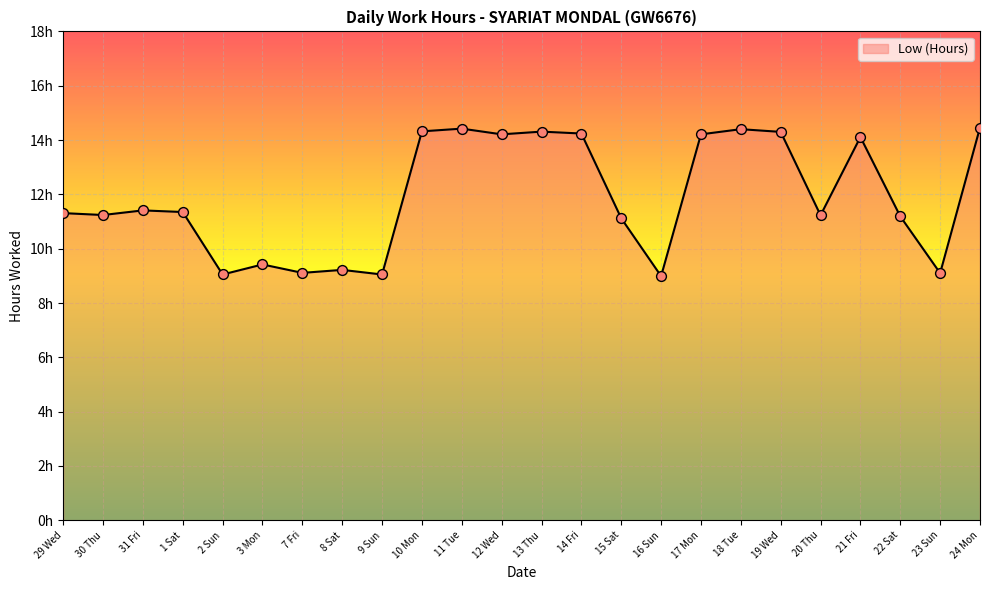

What is the change in value from 15 Sat to 22 Sat?

+0.1